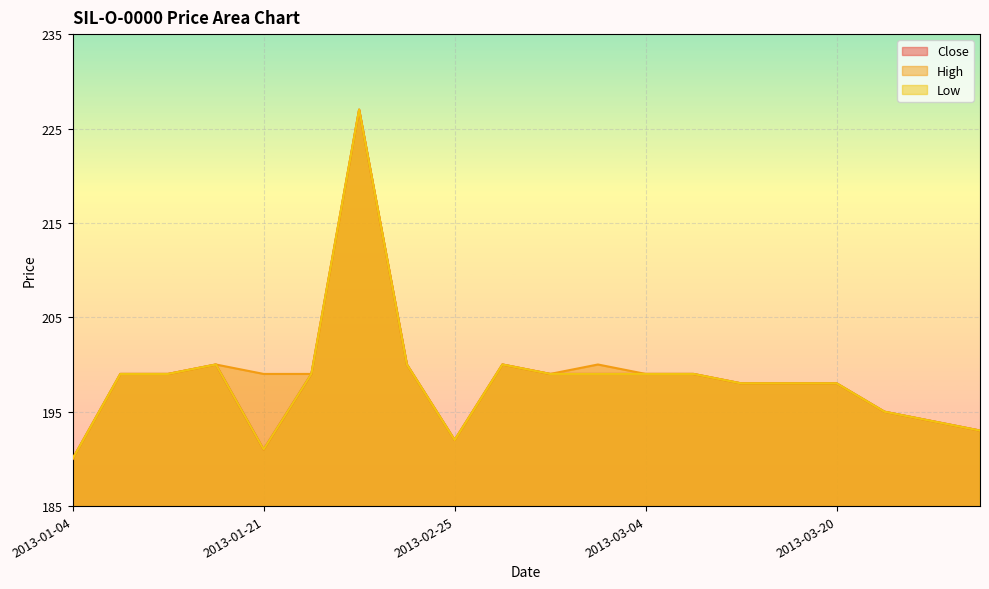

What is the minimum value shown in the chart?

190